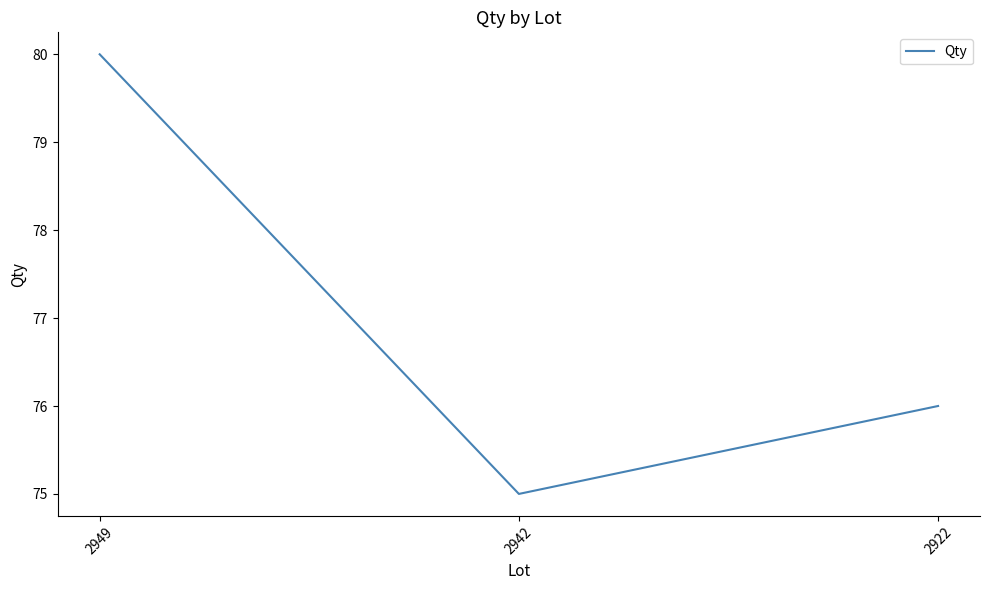

Reading left to right, what are all the values shown in this chart?

80	75	76